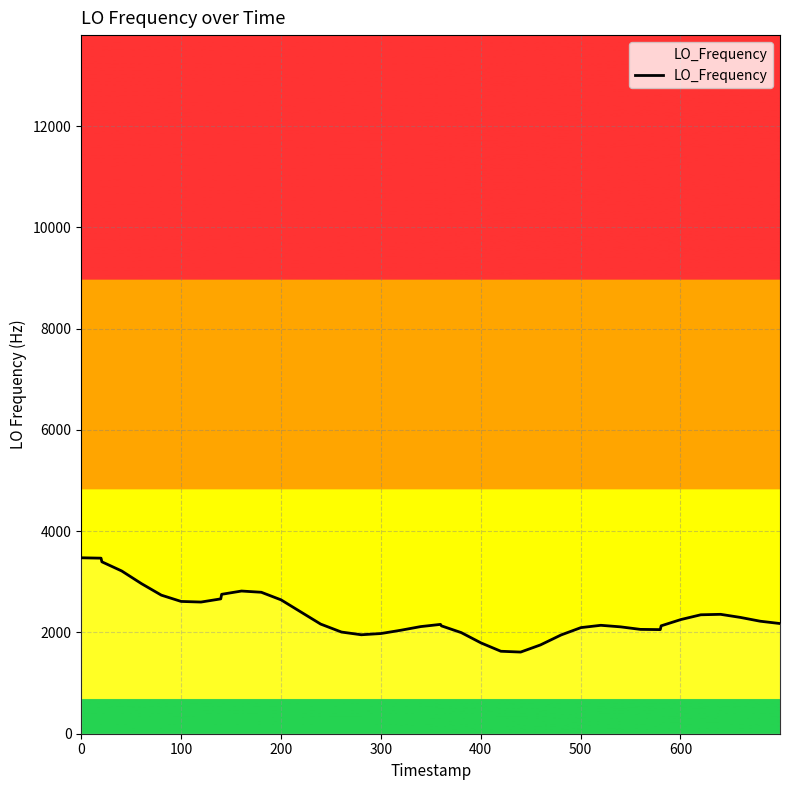

How many categories are shown in the chart?

40